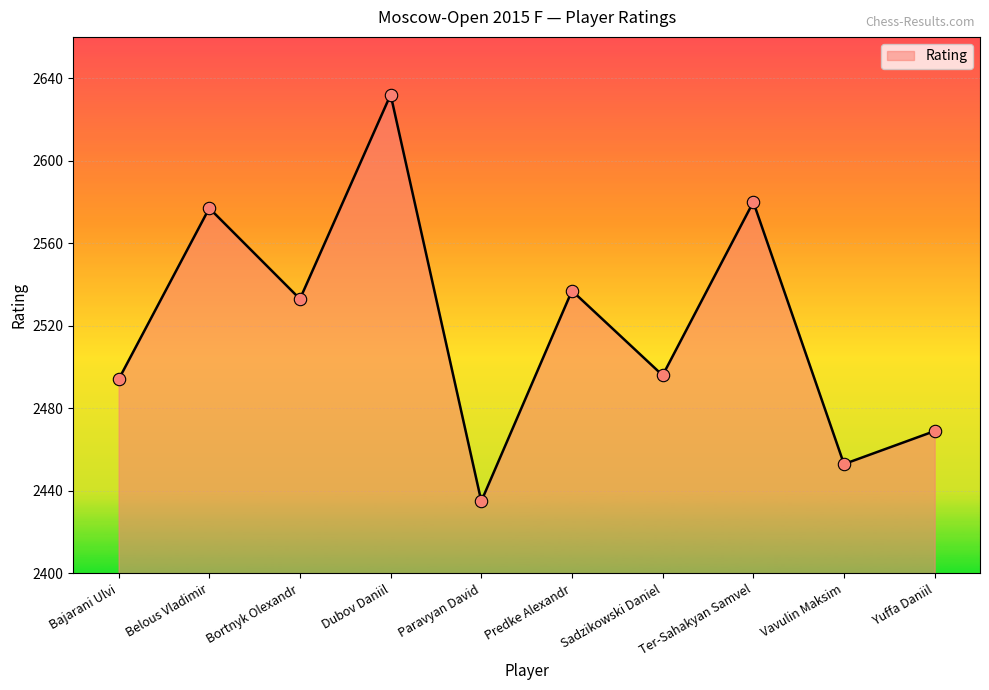

What is the change in value from Bortnyk Olexandr to Yuffa Daniil?

-64